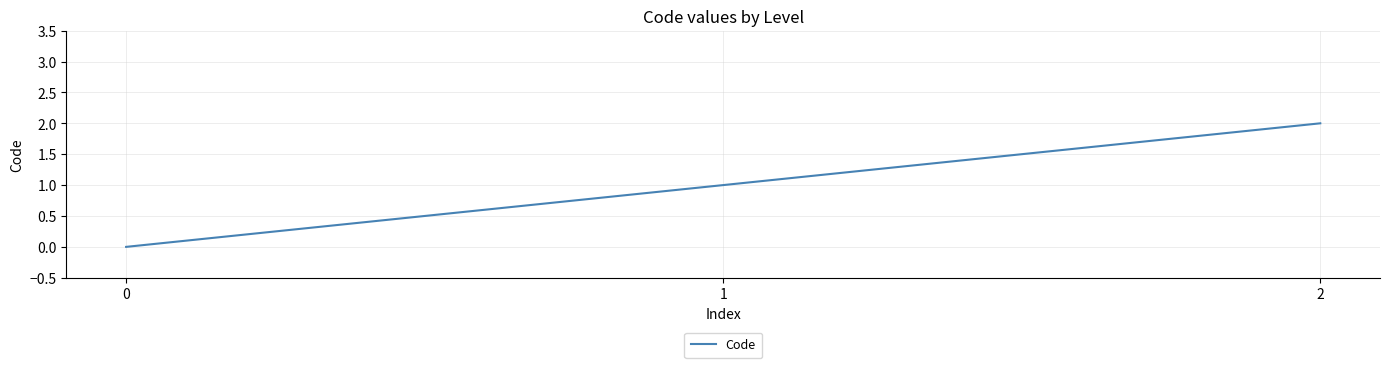

How many lines are shown in the chart?

1